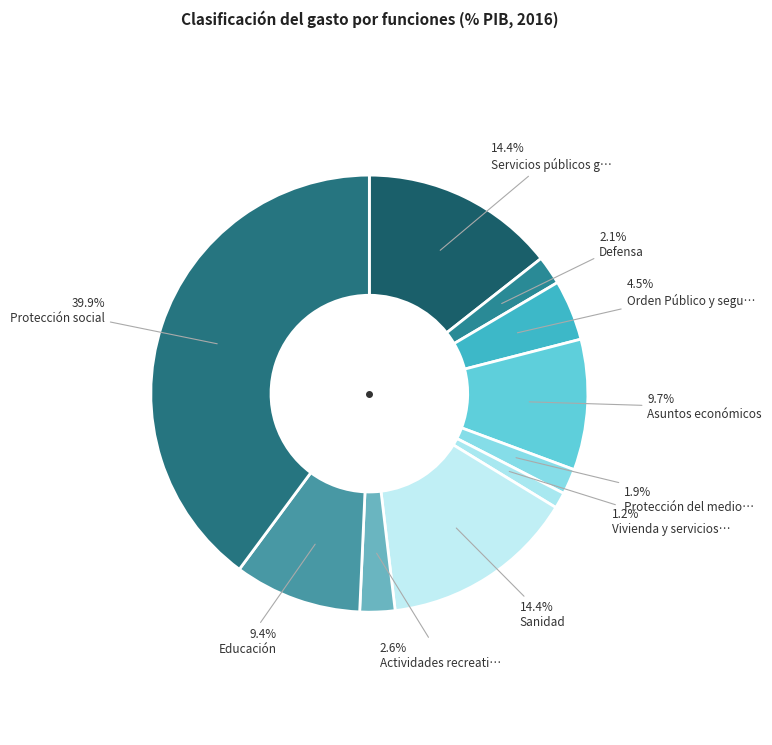

To the nearest percent, what is the difference between the largest and smallest slice percentages?

39%